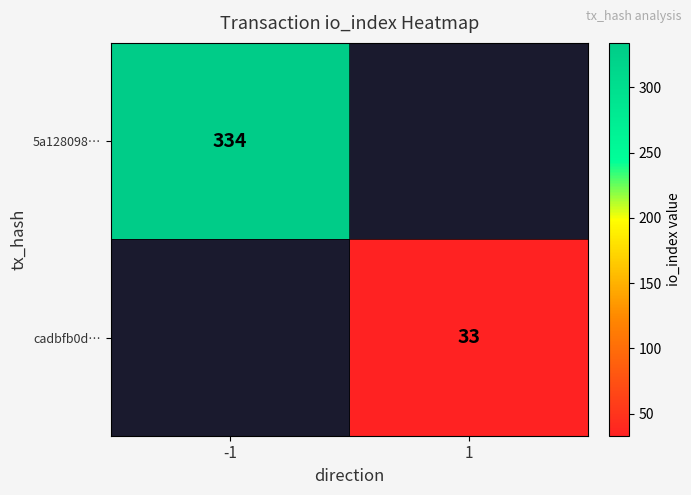

True or false: cadbfb0d… has a value of 33 at 1.

True